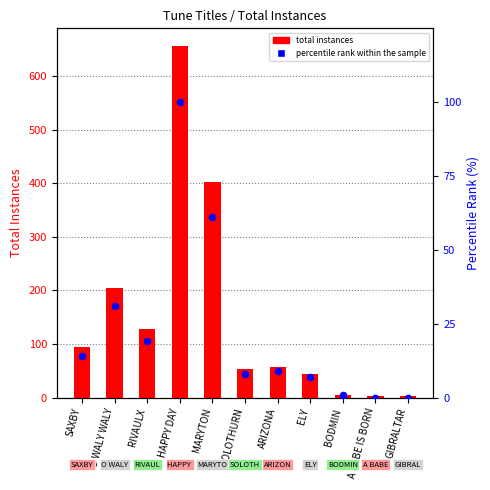

Which series contains the highest Y value?

totalInstances